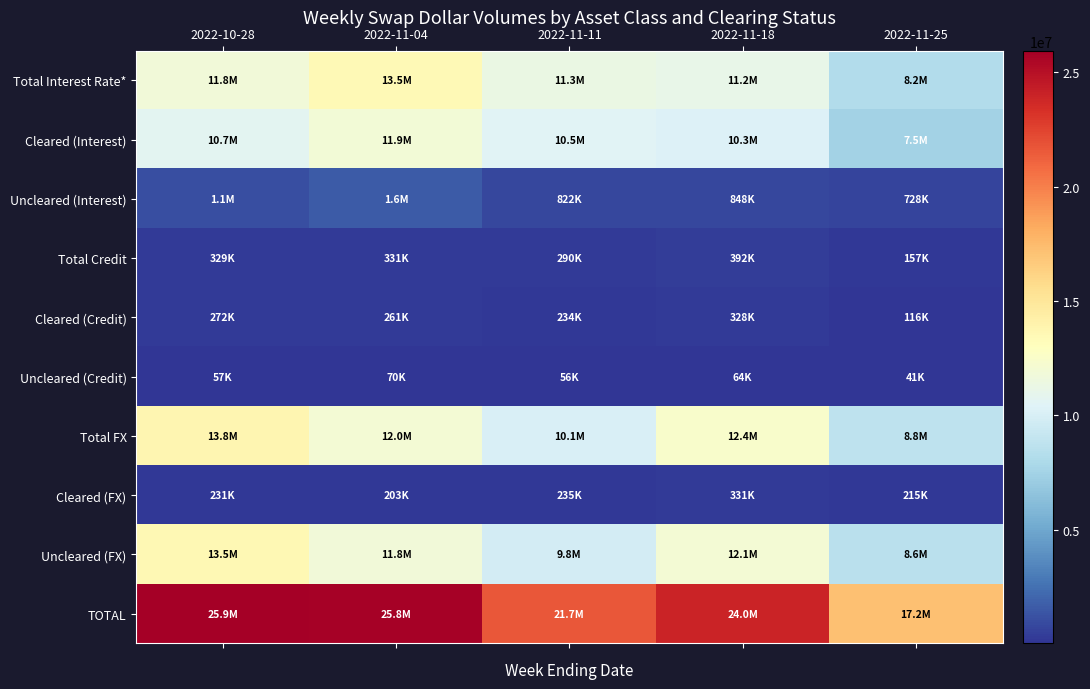

Rank the series at 2022-11-25 from lowest to highest value.

Uncleared (Credit), Cleared (Credit), Total Credit, Cleared (FX), Uncleared (Interest), Cleared (Interest), Total Interest Rate*, Uncleared (FX), Total FX, TOTAL